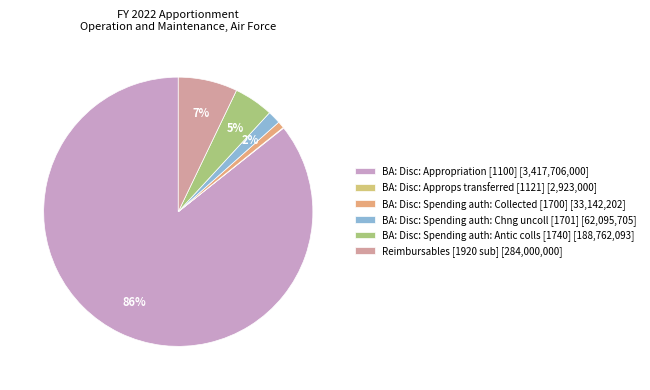

The BA: Disc: Spending auth: Collected [1700] slice represents 1% of the pie. True or false?

True